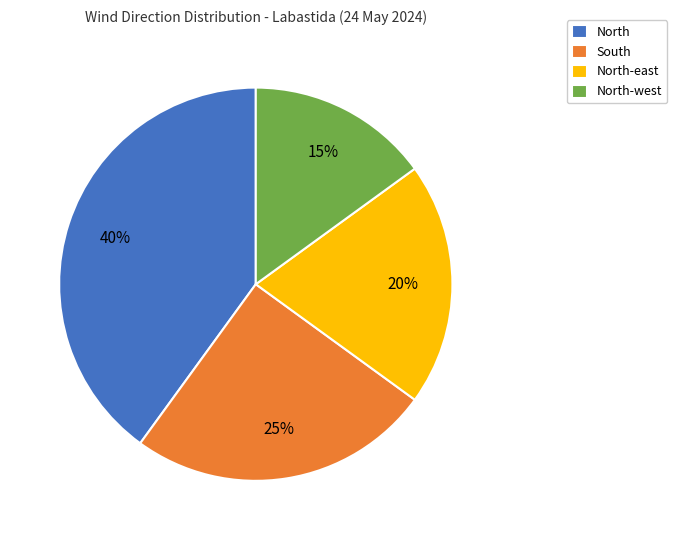

Between North and North-east, which is larger?

North